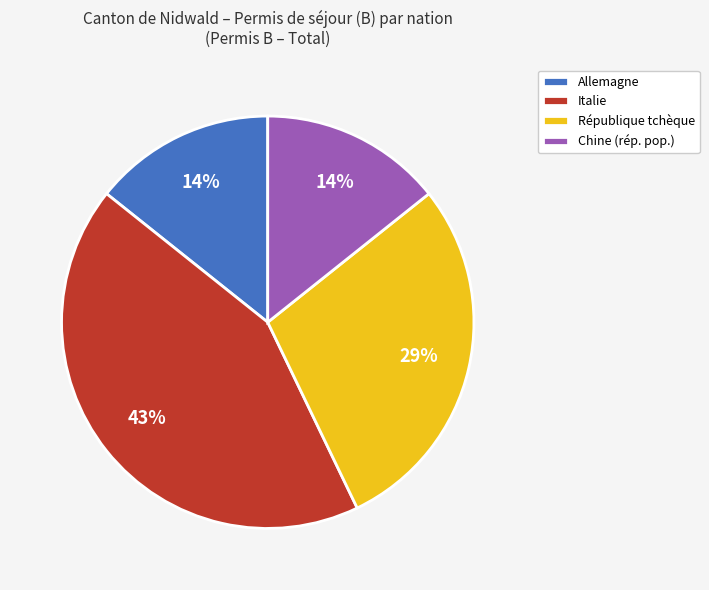

True or false: Italie accounts for 53% of the total.

False